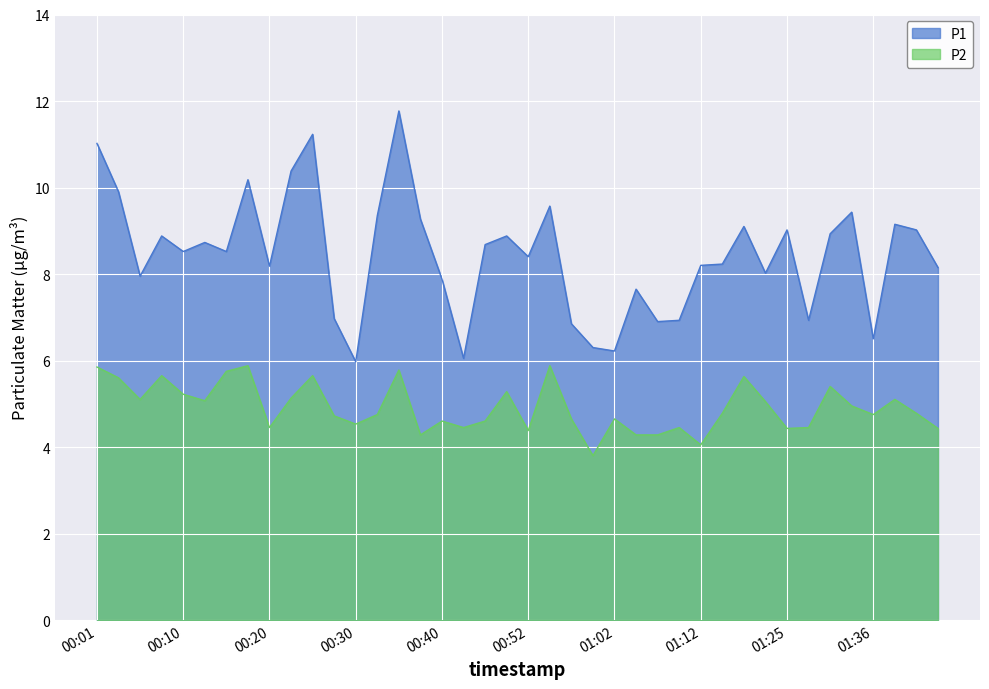

In P2, how many points are lower than both neighbors (excluding endpoints)?

11